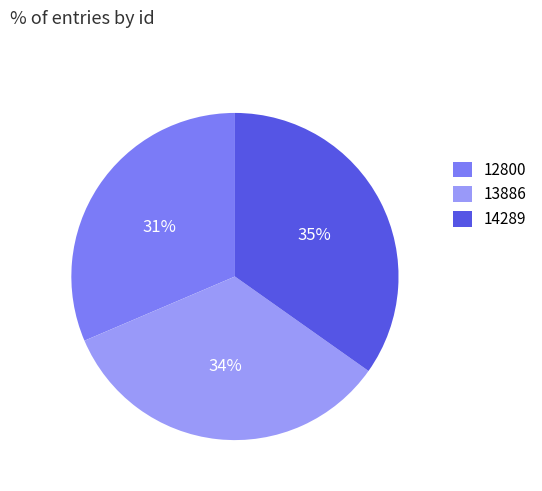

Count the number of slices in the pie.

3